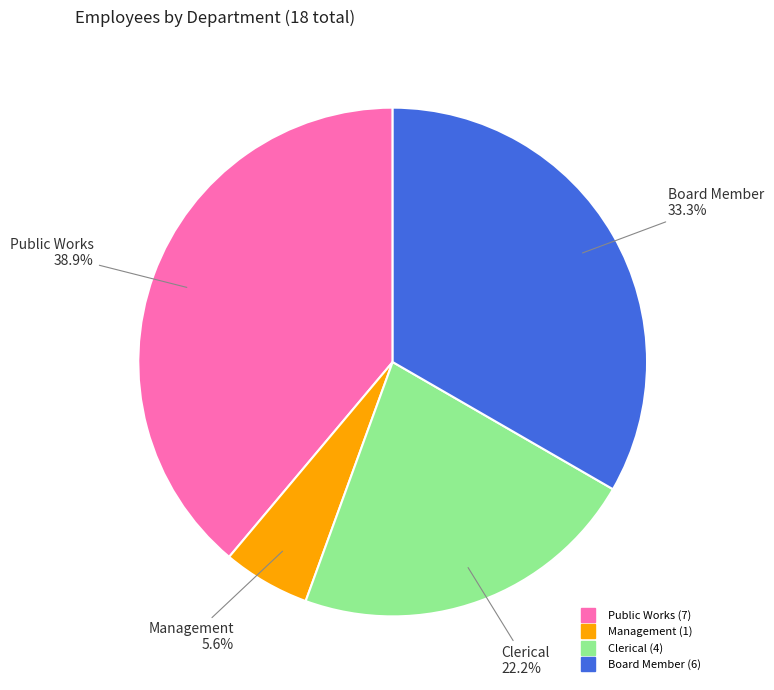

True or false: Board Member accounts for 33% of the total.

True